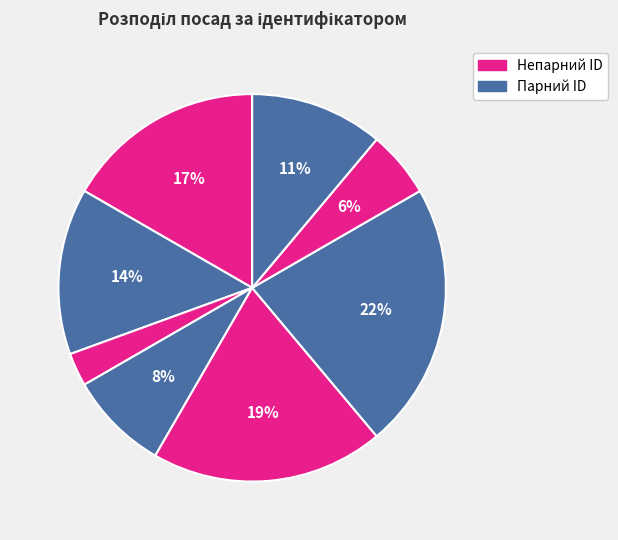

Count the number of slices in the pie.

8